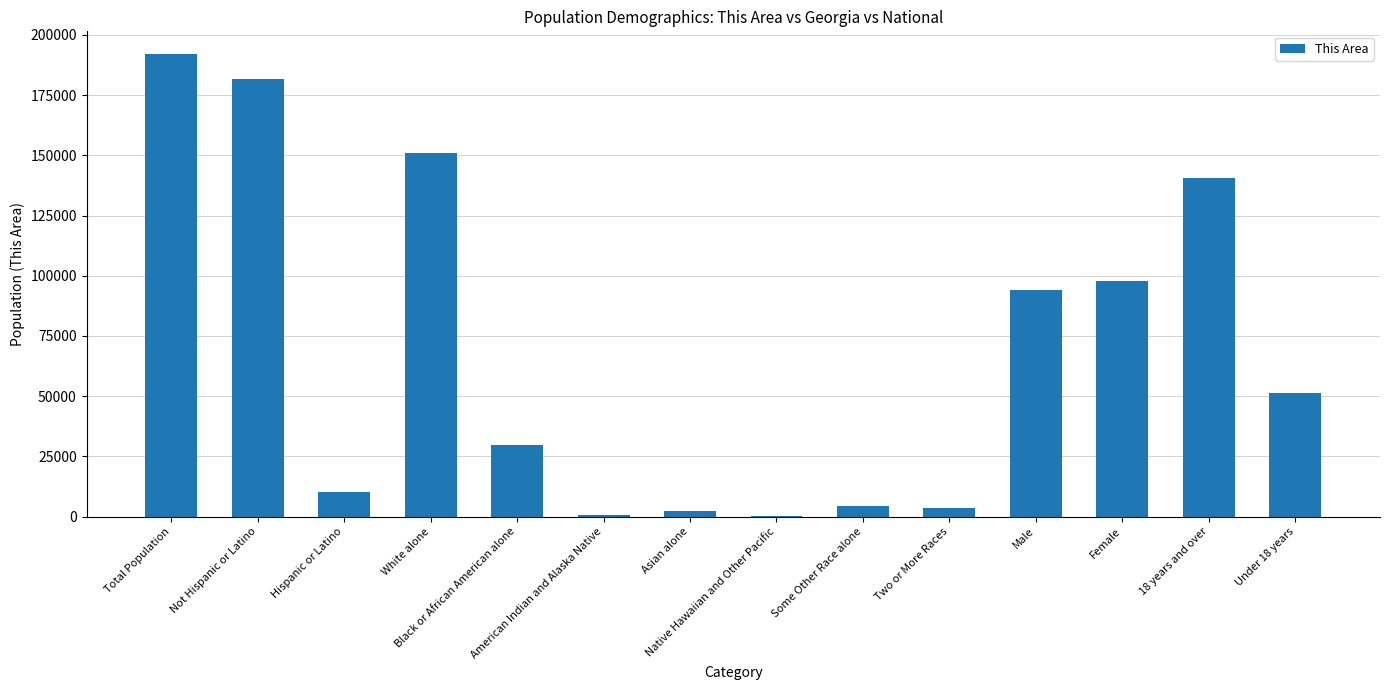

How many distinct data groups are displayed?

1